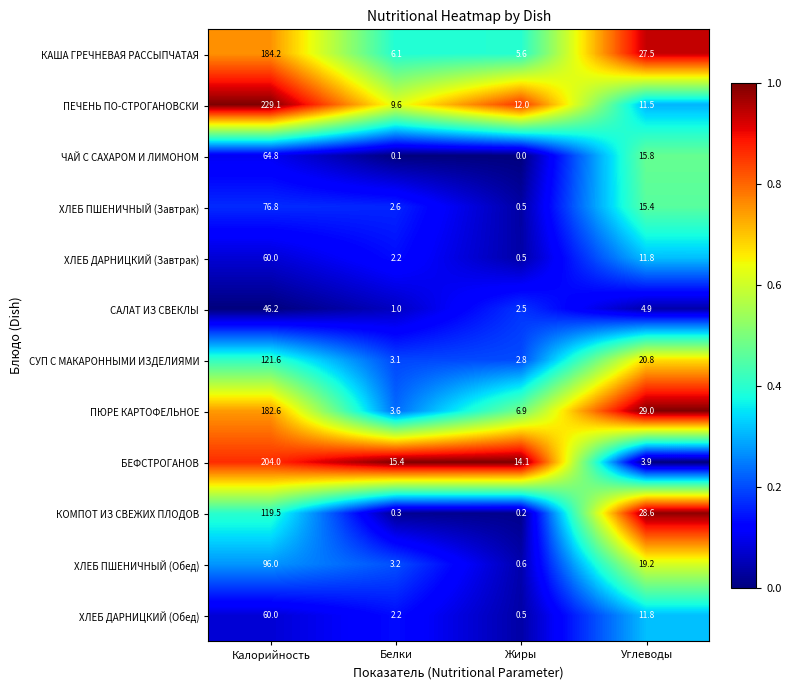

List the labels in order of ХЛЕБ ПШЕНИЧНЫЙ (Обед) value, largest first.

Калорийность, Углеводы, Белки, Жиры